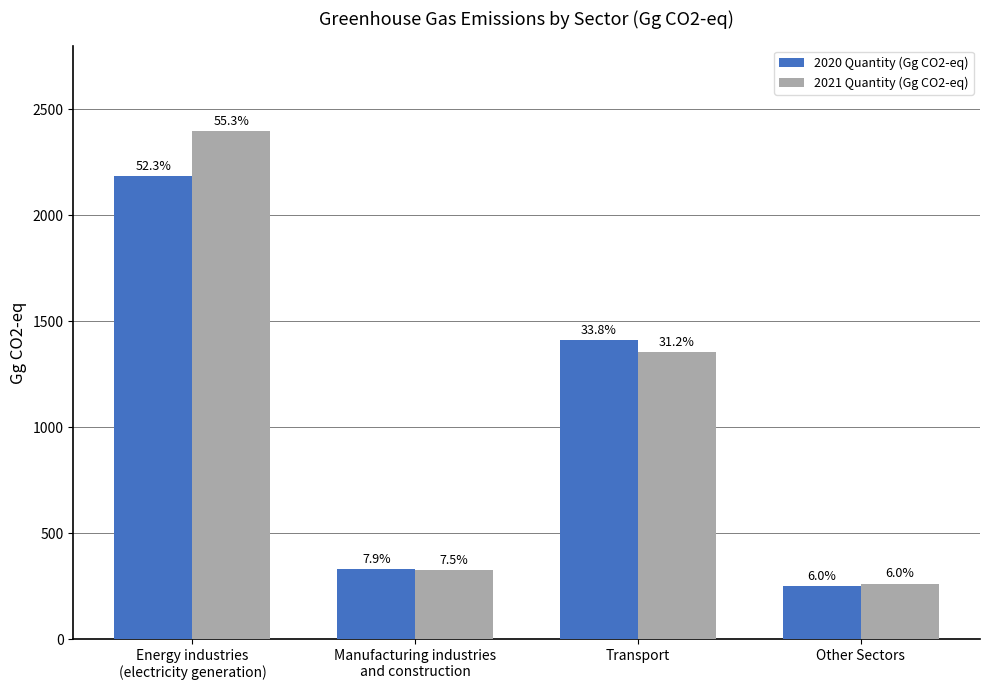

What is the value of the 2020 Quantity (Gg CO2-eq) bar at the 1st from the left?

2185.9